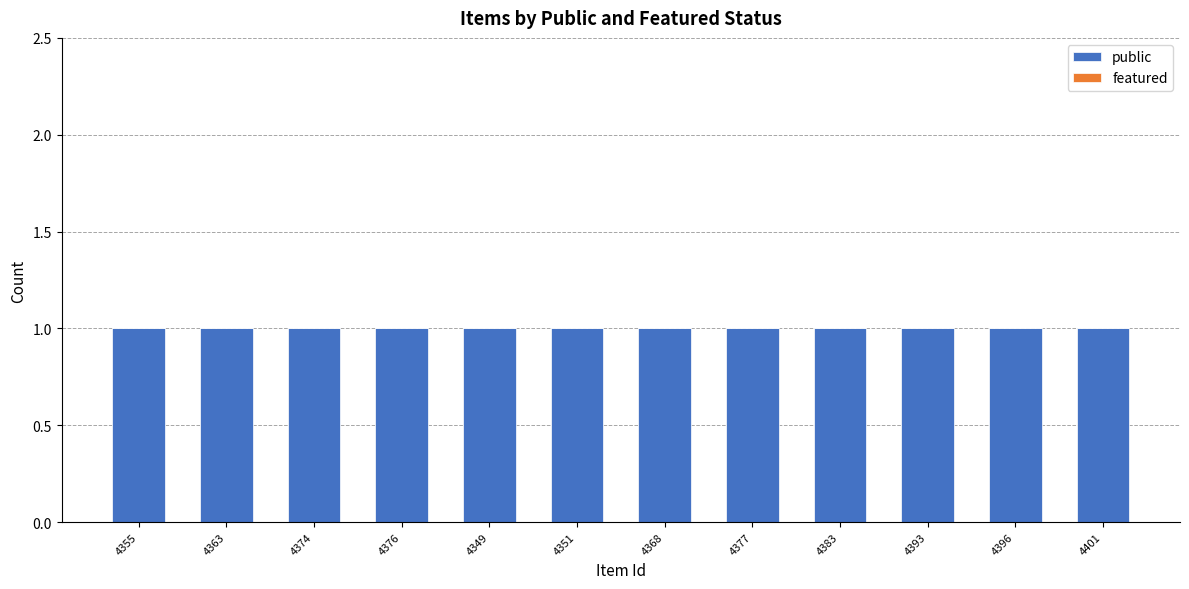

Reading left to right, extract all data points from this chart.

public: 4355=1	4363=1	4374=1	4376=1	4349=1	4351=1	4368=1	4377=1	4383=1	4393=1	4396=1	4401=1
featured: 4355=0	4363=0	4374=0	4376=0	4349=0	4351=0	4368=0	4377=0	4383=0	4393=0	4396=0	4401=0